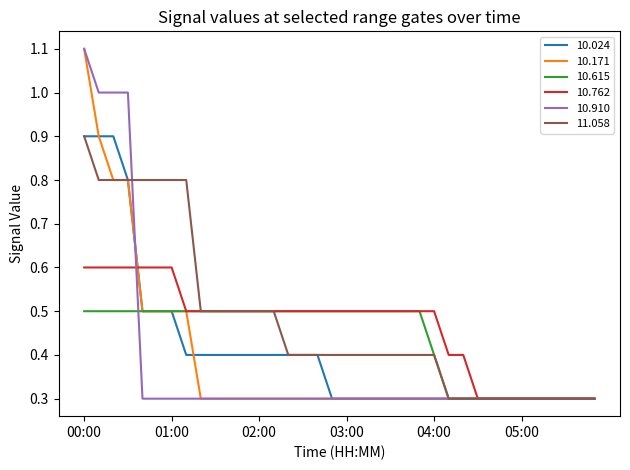

What is the minimum value for 10.024?

0.3